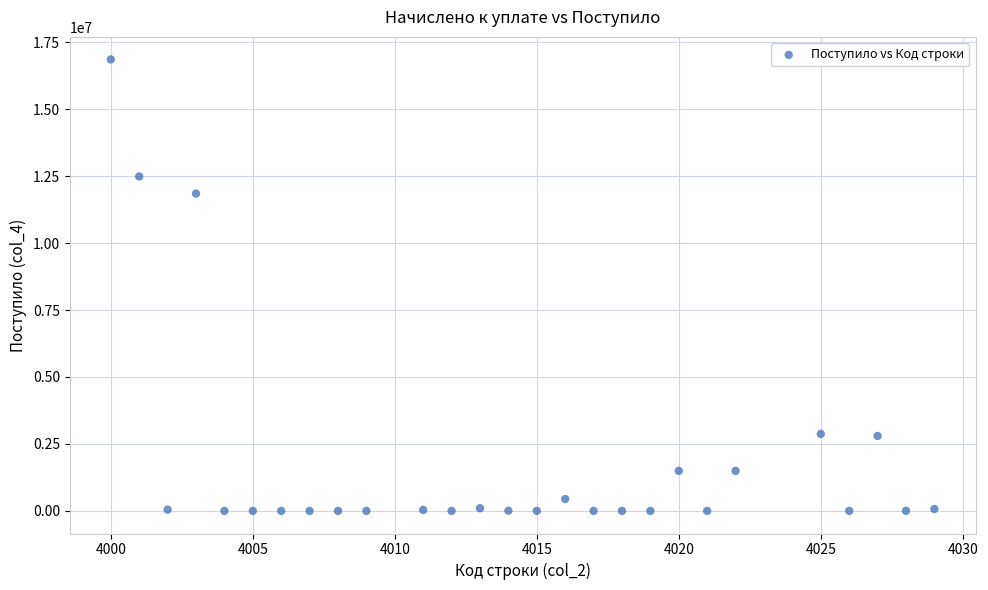

What is the range of X values (max minus min)?

29